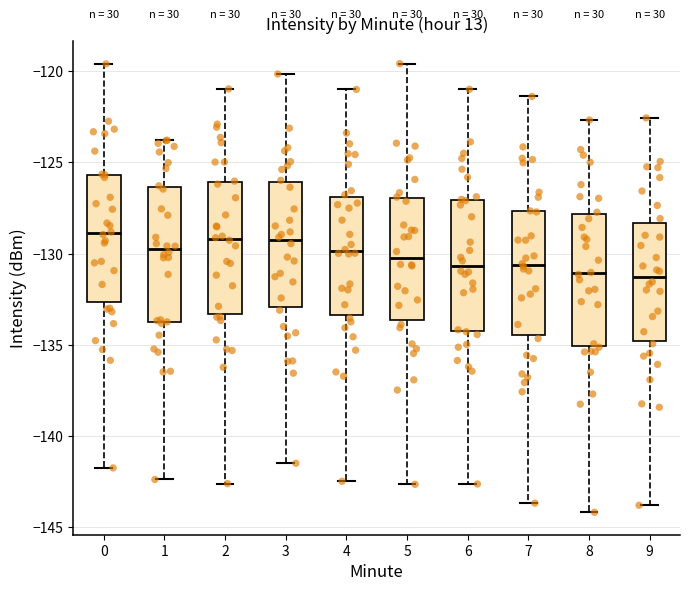

Reading left to right, transcribe this box plot: for each box, give where its median line is, the range the box spans, and where its two whiskers end, as read against the y-axis. The values are not printed on the chart, so give them approximately, as read against the axis.

0: median -129.0, box -132.5 to -125.5, whiskers -141.5 to -119.5
1: median -130.0, box -133.5 to -126.5, whiskers -142.5 to -124.0
2: median -129.0, box -133.5 to -126.0, whiskers -142.5 to -121.0
3: median -129.5, box -133.0 to -126.0, whiskers -141.5 to -120.0
4: median -130.0, box -133.5 to -127.0, whiskers -142.5 to -121.0
5: median -130.0, box -133.5 to -127.0, whiskers -142.5 to -119.5
6: median -130.5, box -134.5 to -127.0, whiskers -142.5 to -121.0
7: median -130.5, box -134.5 to -127.5, whiskers -143.5 to -121.5
8: median -131.0, box -135.0 to -128.0, whiskers -144.0 to -122.5
9: median -131.5, box -135.0 to -128.5, whiskers -144.0 to -122.5